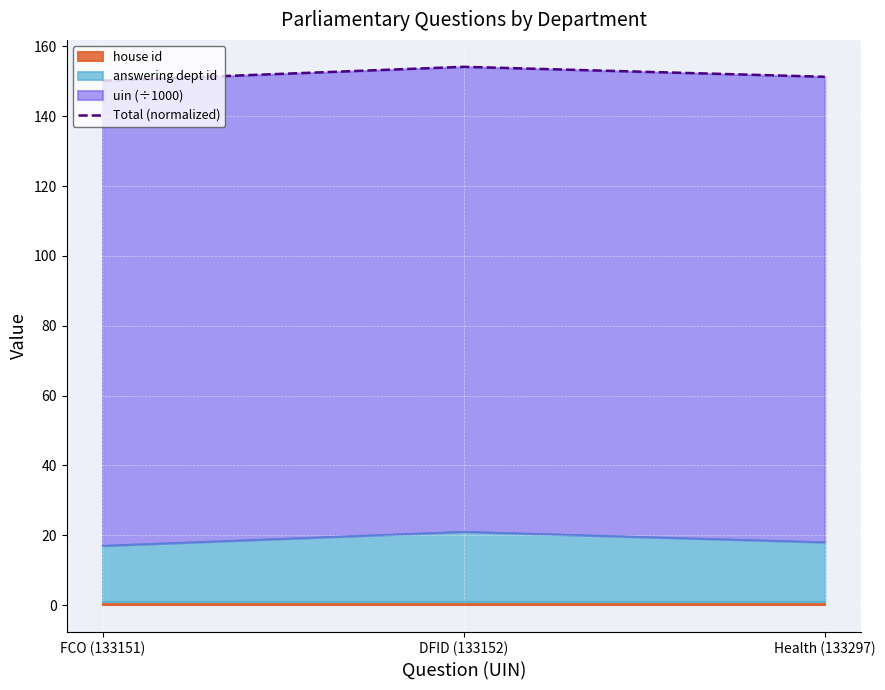

List the labels in order of value, smallest first.

FCO (133151), Health (133297), DFID (133152)